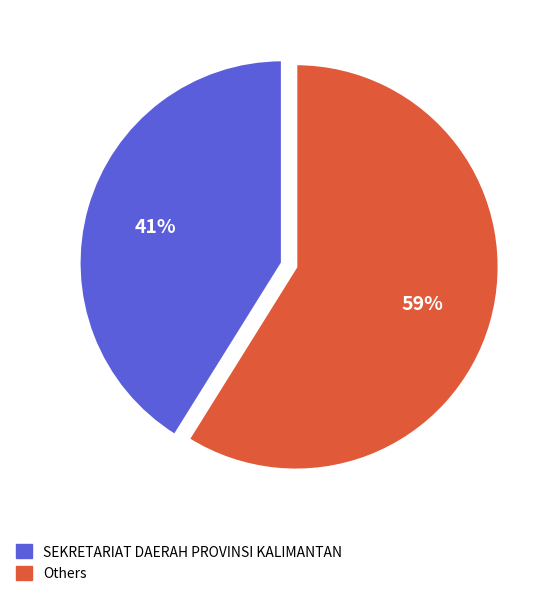

Is there any slice that represents more than half of the pie?

Yes